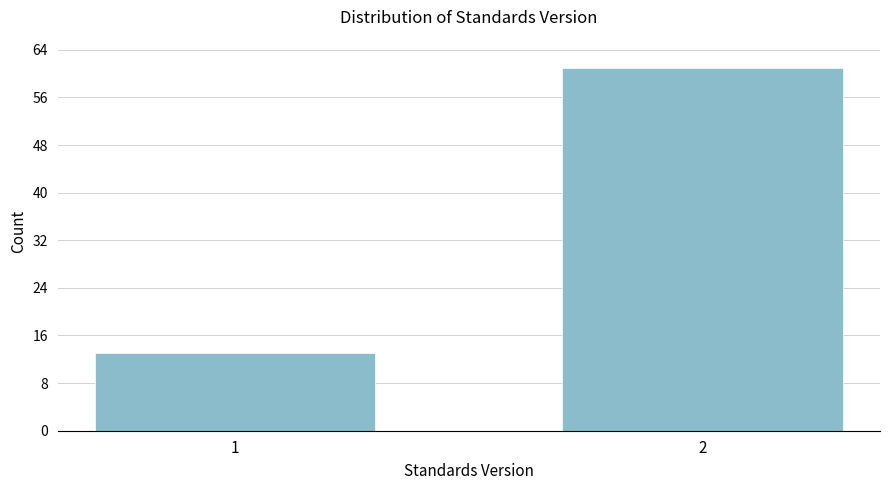

Reading right to left, what are all the values shown in this chart?

2=61	1=13